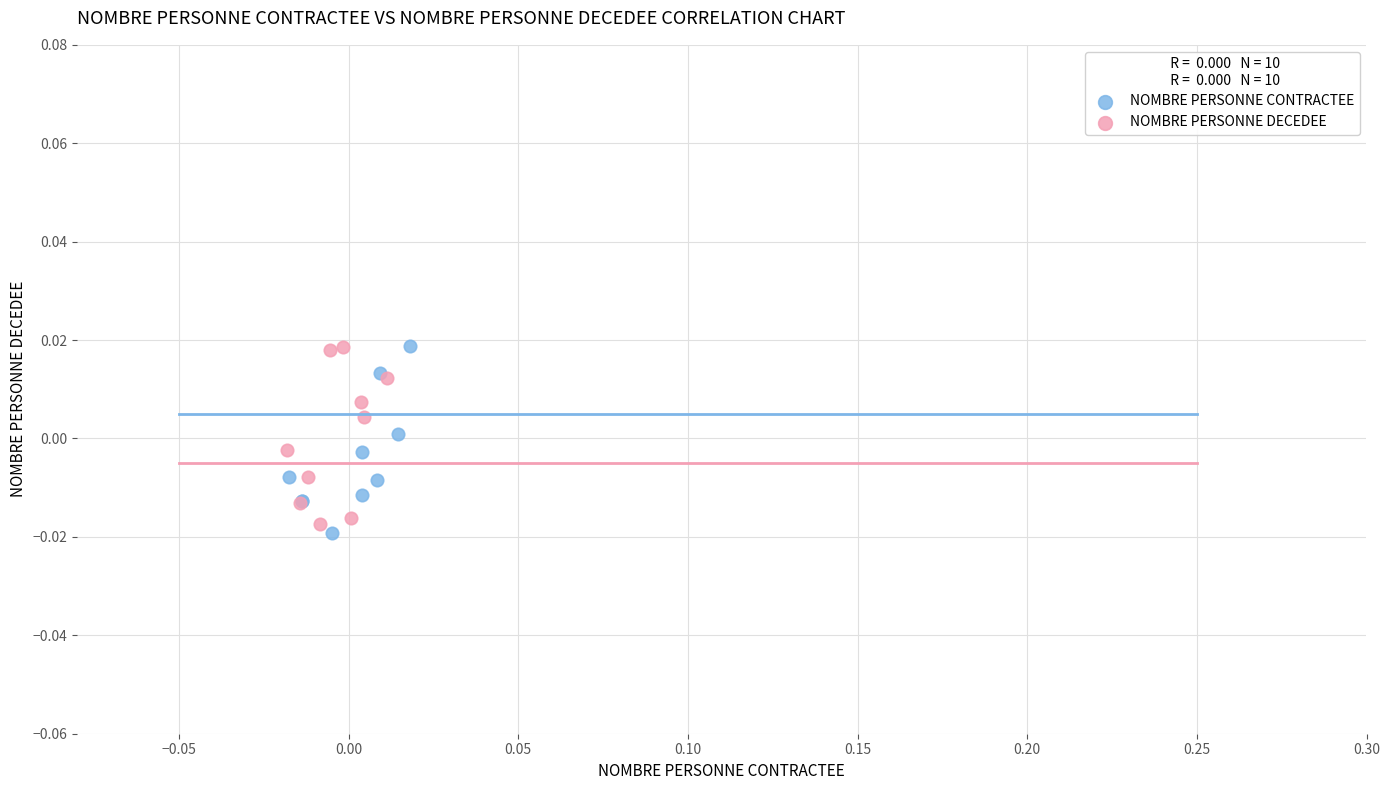

What are all the series names shown in the legend?

NOMBRE PERSONNE CONTRACTEE, NOMBRE PERSONNE DECEDEE